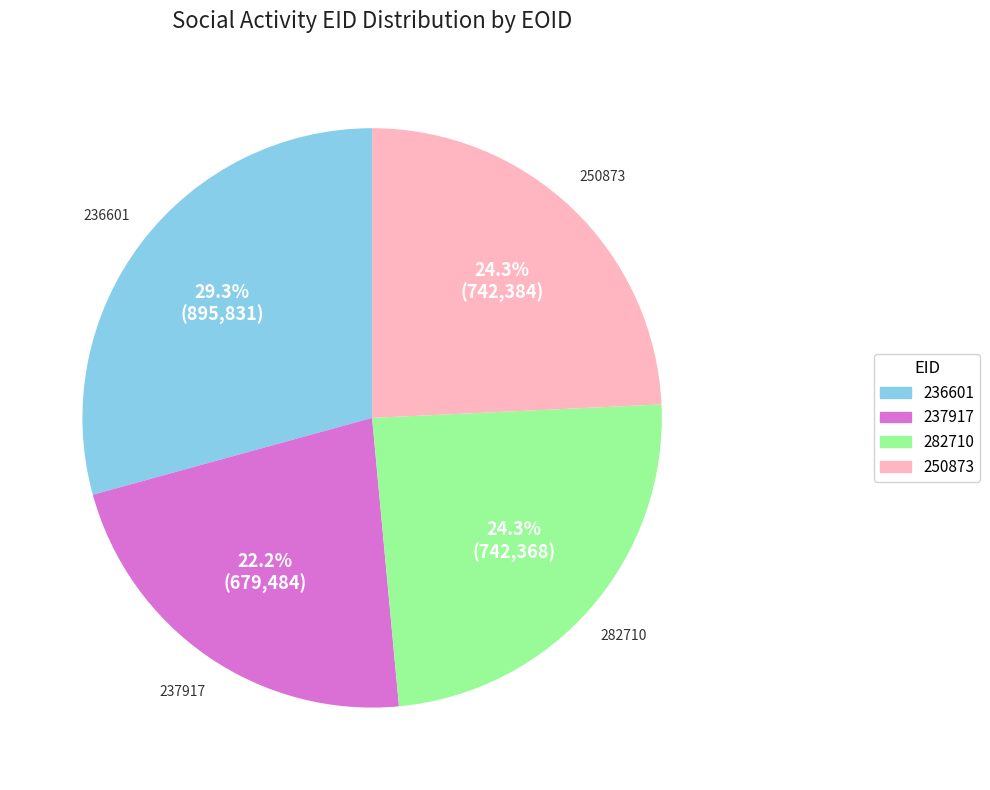

What percentage is NOT represented by 237917?

77.8%